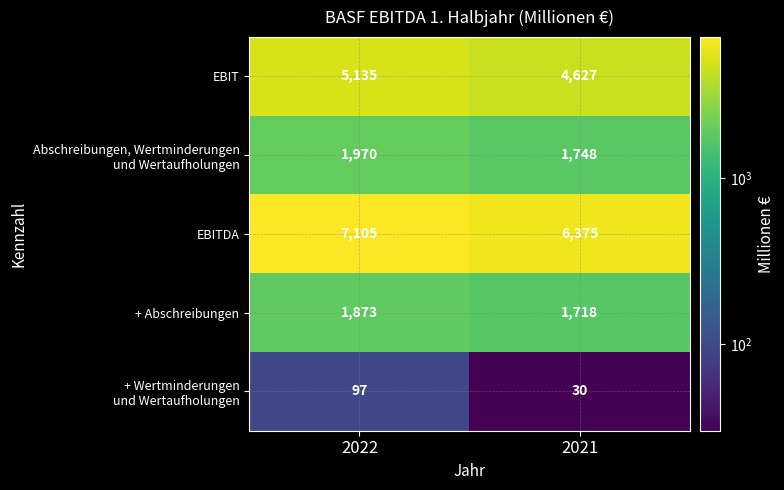

List the labels in order of + Abschreibungen value, smallest first.

2021, 2022